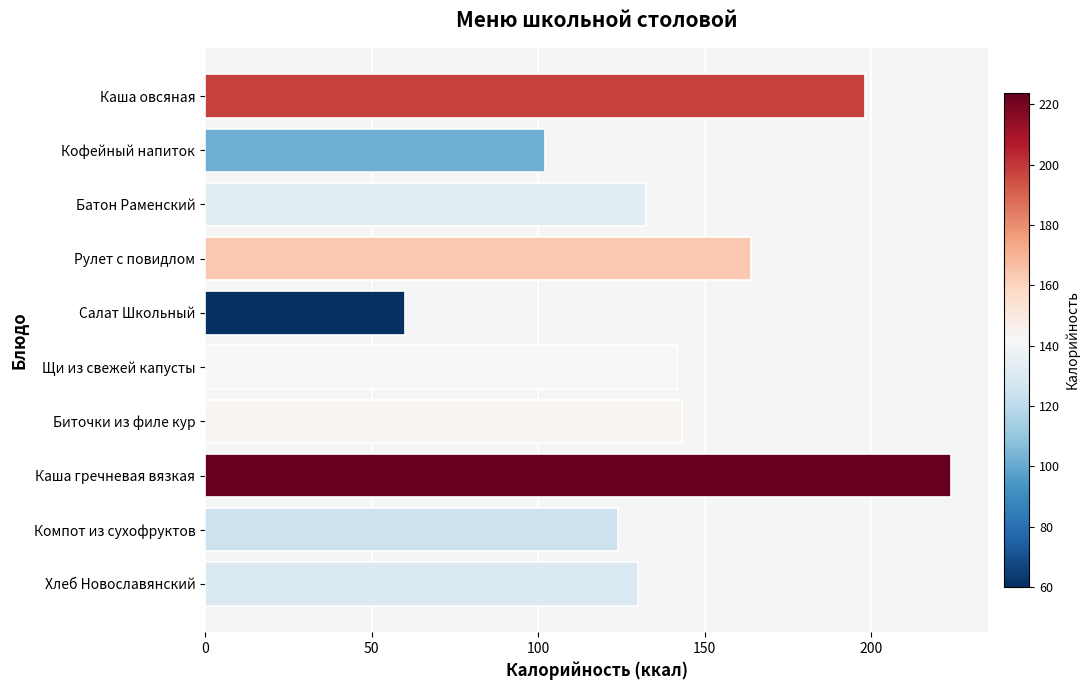

What is the minimum value shown in the chart?

59.9